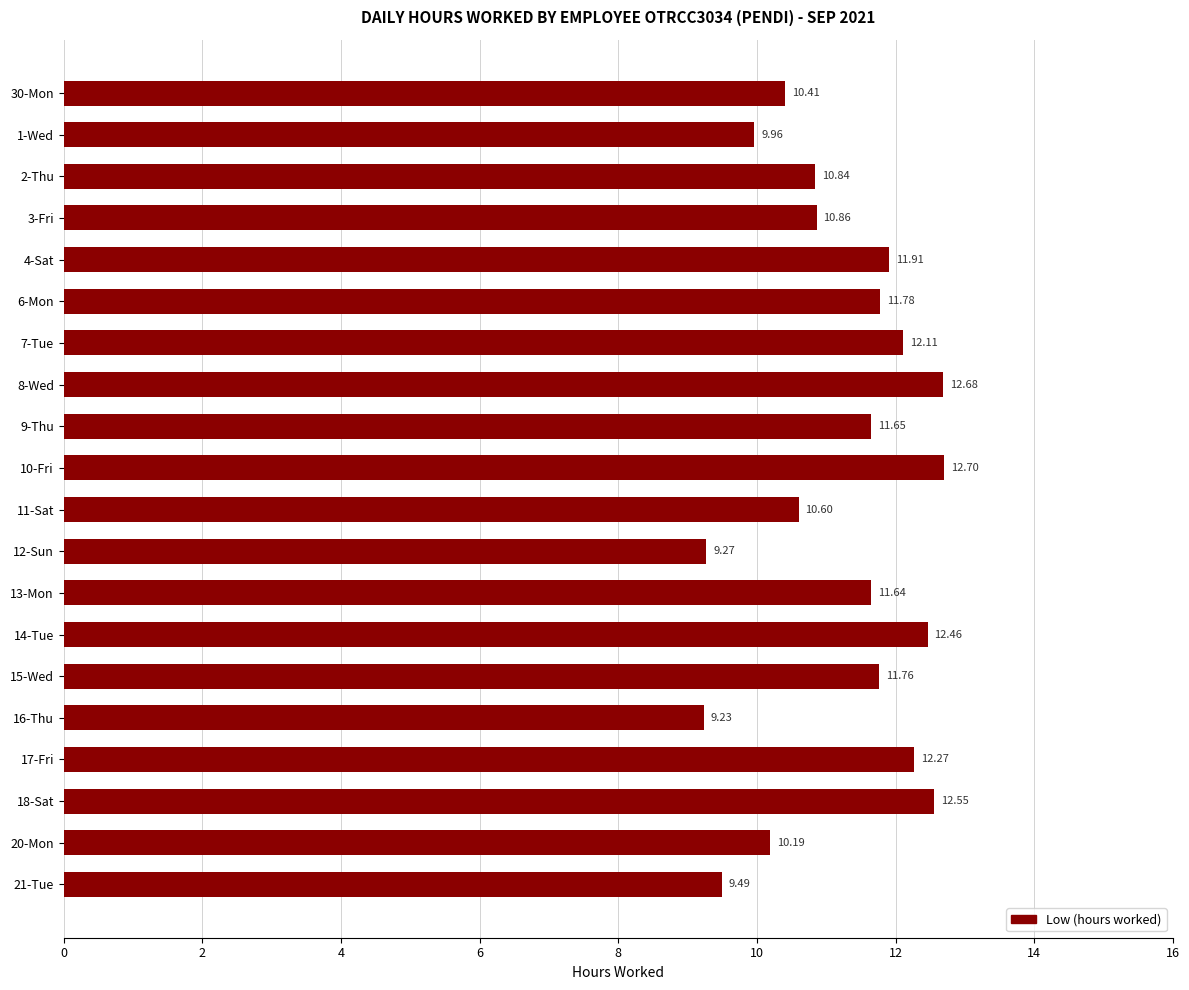

At which category does the chart reach its peak across all series?

10-Fri